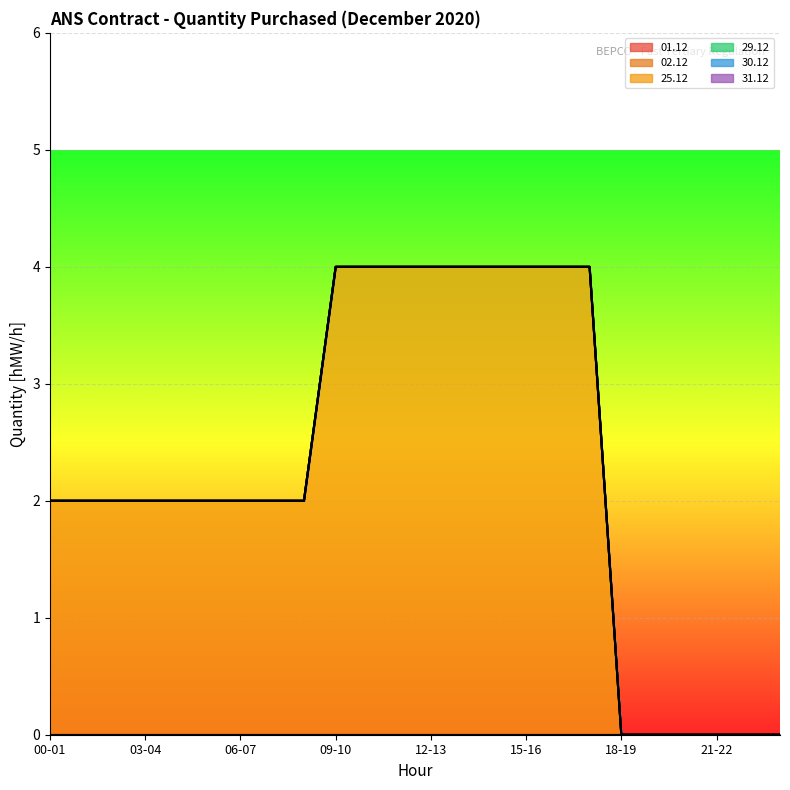

True or false: 31.12 and 01.12 cross at least once.

False